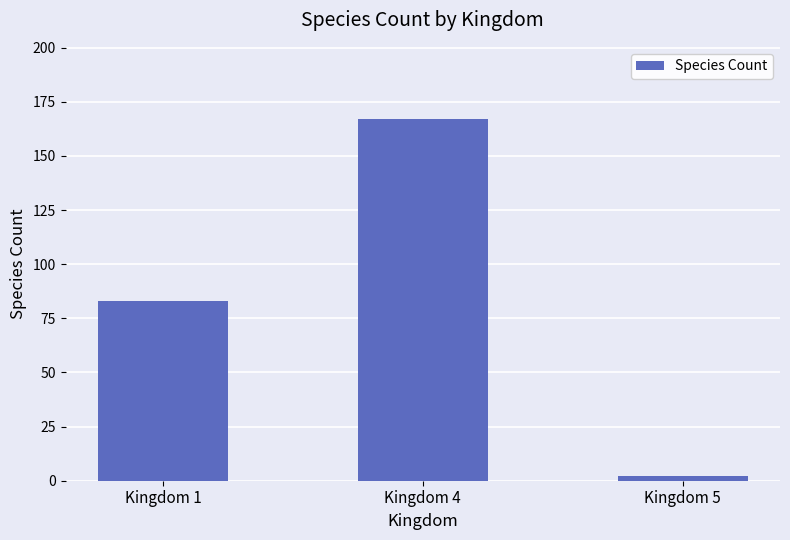

Reading right to left, list all the values displayed in this chart.

Kingdom 5=2	Kingdom 4=167	Kingdom 1=83